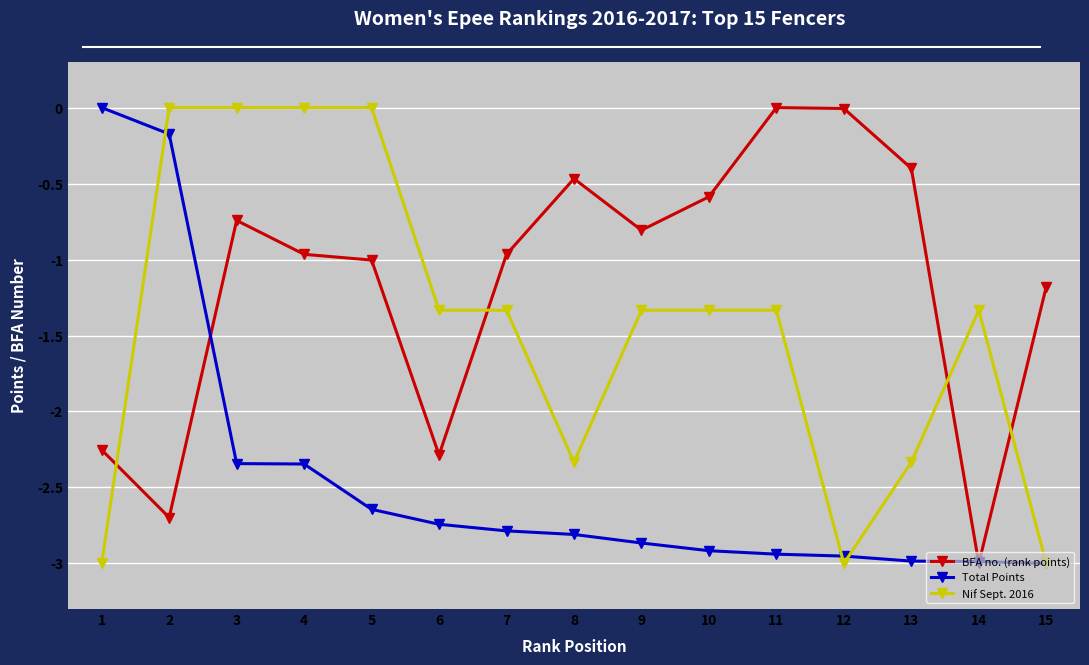

What is the difference between the highest and lowest values at 2?

2.7